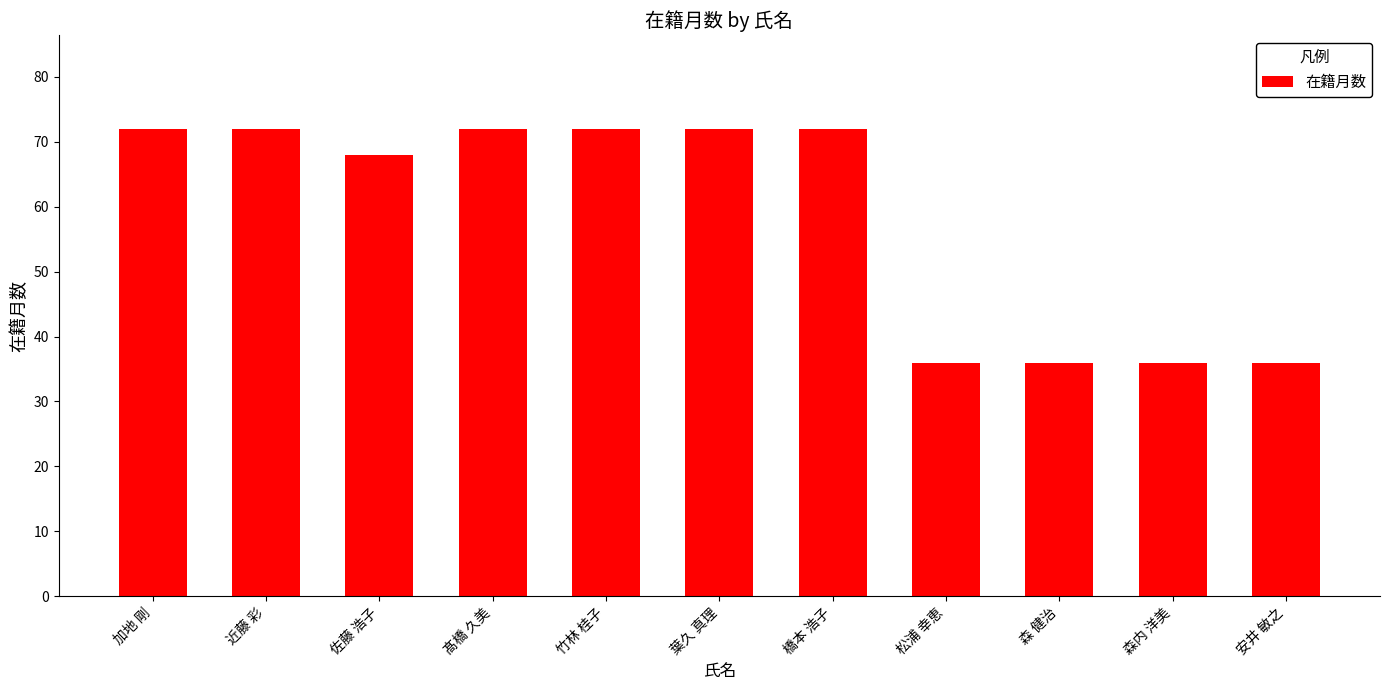

What value does the data have at 松浦 幸恵?

36